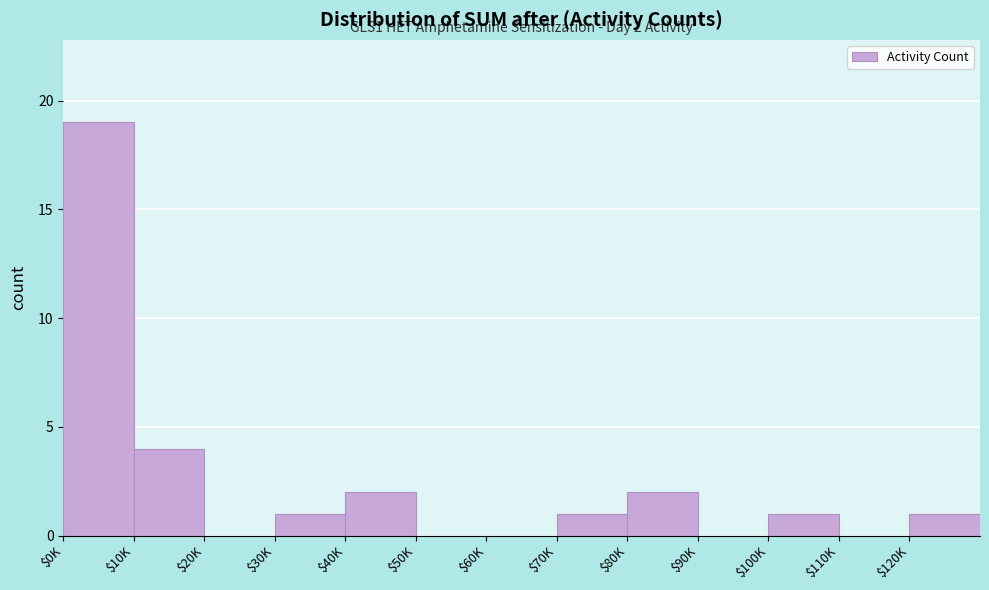

What is the maximum value shown in the chart?

19